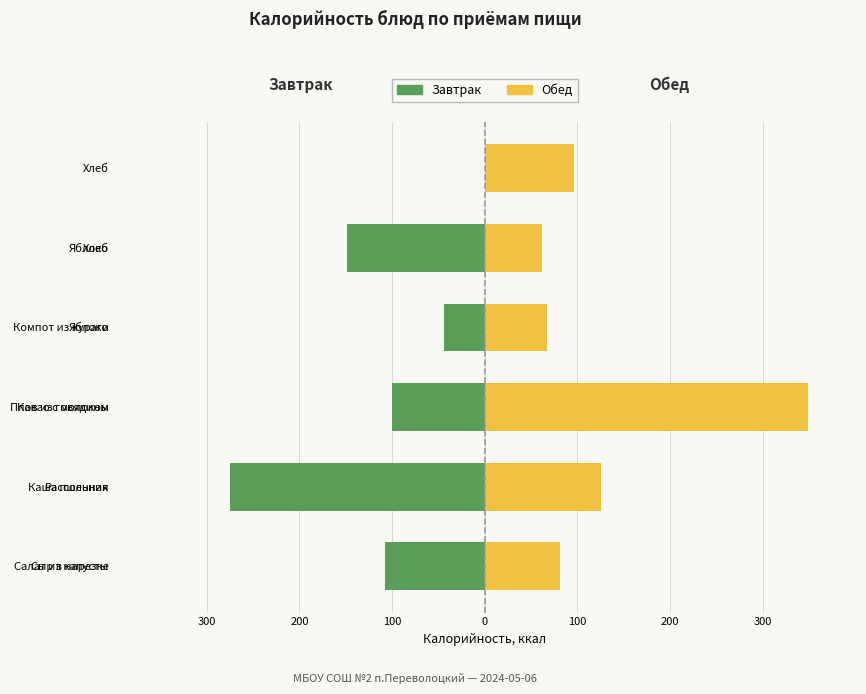

How many data points in Завтрак are above -100?

2